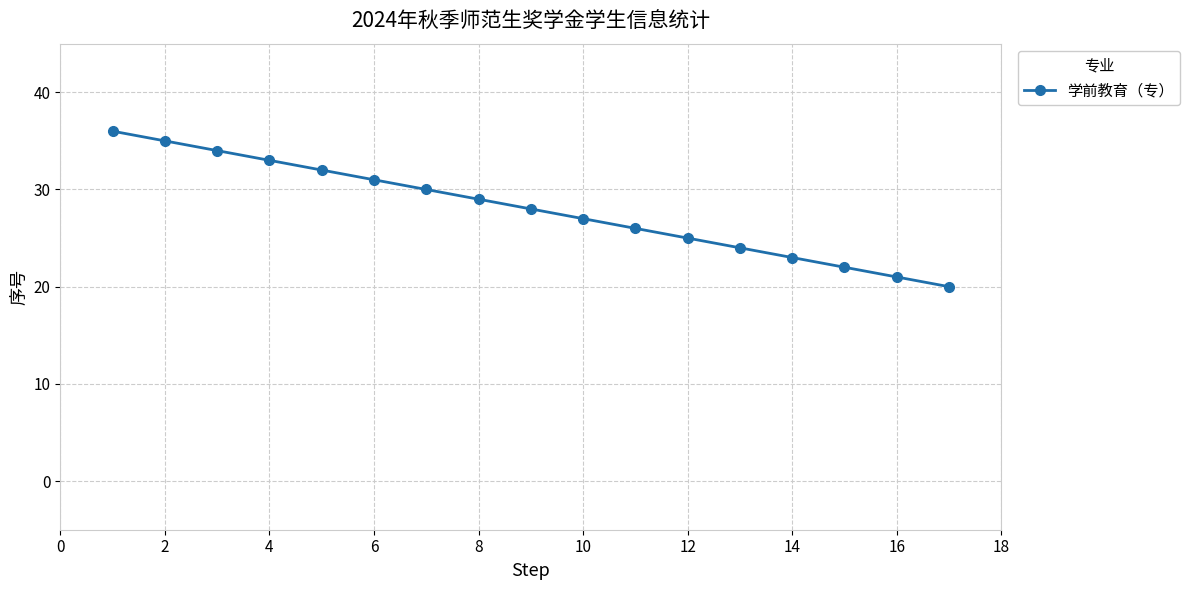

What is the value of the 8th point from the left?

29